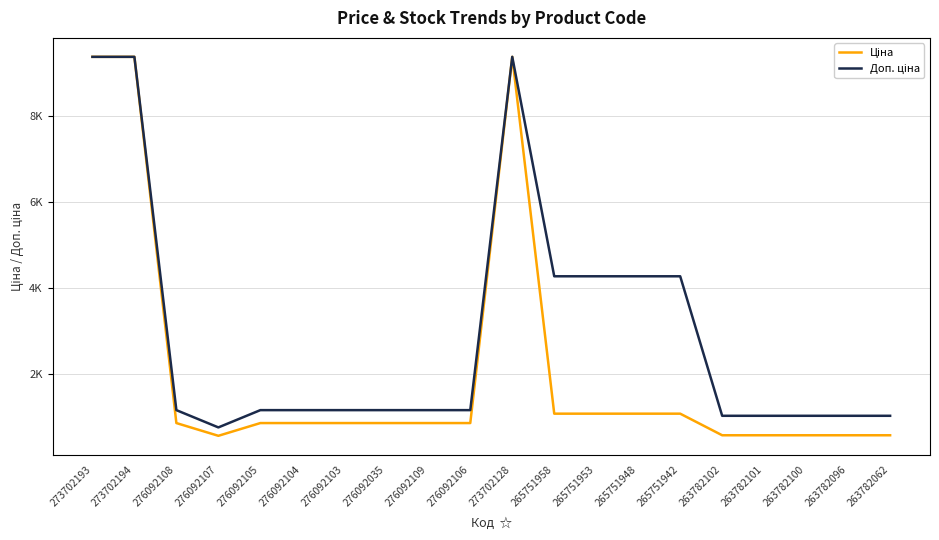

How many values in the Доп. ціна series exceed 1149?

14